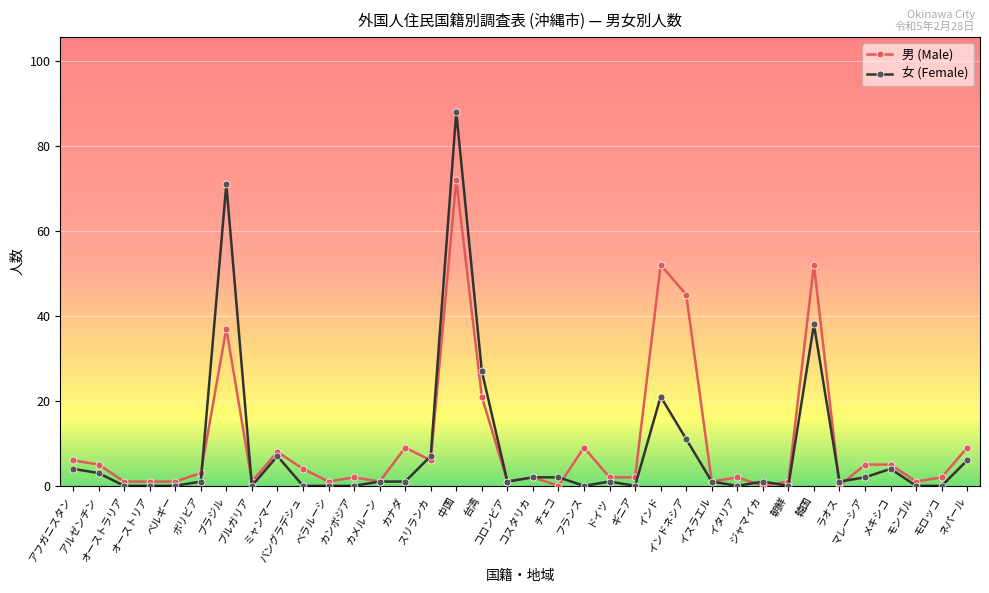

How many lines are shown in the chart?

2